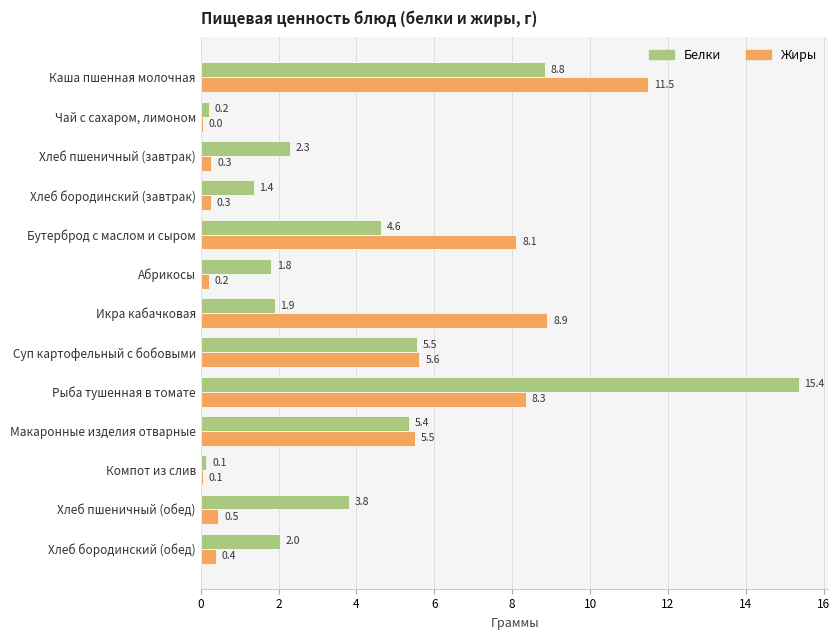

Which series has the widest spread of values?

Белки